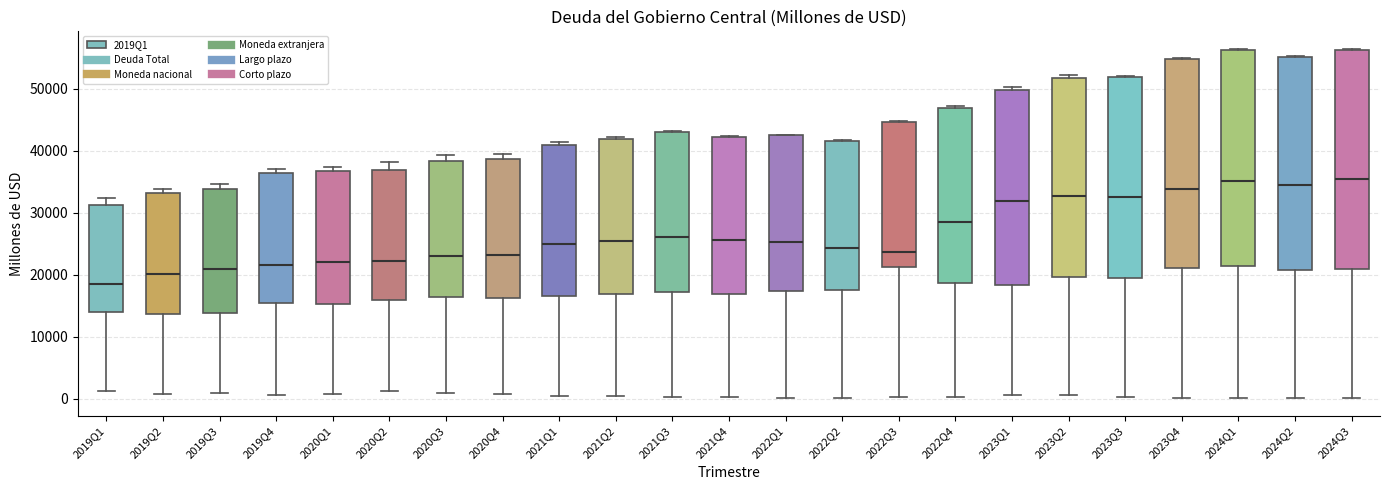

Reading left to right, transcribe this box plot: for each box, give where its median line is, the range the box spans, and where its two whiskers end, as read against the y-axis. The values are not printed on the chart, so give them approximately, as read against the axis.

2019Q1: median 19000, box 14000 to 31000, whiskers 1000 to 32000
2019Q2: median 20000, box 14000 to 33000, whiskers 1000 to 34000
2019Q3: median 21000, box 14000 to 34000, whiskers 1000 to 35000
2019Q4: median 22000, box 15000 to 36000, whiskers 1000 to 37000
2020Q1: median 22000, box 15000 to 37000, whiskers 1000 to 37000 (just above the box's upper edge)
2020Q2: median 22000, box 16000 to 37000, whiskers 1000 to 38000
2020Q3: median 23000, box 16000 to 38000, whiskers 1000 to 39000
2020Q4: median 23000, box 16000 to 39000, whiskers 1000 to 39000 (just above the box's upper edge)
2021Q1: median 25000, box 17000 to 41000, whiskers 0 to 41000 (just above the box's upper edge)
2021Q2: median 25000, box 17000 to 42000, whiskers 0 to 42000 (just above the box's upper edge)
2021Q3: median 26000, box 17000 to 43000, whiskers 0 to 43000
2021Q4: median 26000, box 17000 to 42000, whiskers 0 to 42000
2022Q1: median 25000, box 17000 to 43000, whiskers 0 to 43000
2022Q2: median 24000, box 18000 to 42000, whiskers 0 to 42000
2022Q3: median 24000, box 21000 to 45000, whiskers 0 to 45000
2022Q4: median 29000, box 19000 to 47000, whiskers 0 to 47000
2023Q1: median 32000, box 18000 to 50000, whiskers 1000 to 50000 (just above the box's upper edge)
2023Q2: median 33000, box 20000 to 52000, whiskers 1000 to 52000 (just above the box's upper edge)
2023Q3: median 33000, box 20000 to 52000, whiskers 0 to 52000
2023Q4: median 34000, box 21000 to 55000, whiskers 0 to 55000
2024Q1: median 35000, box 21000 to 56000, whiskers 0 to 56000
2024Q2: median 34000, box 21000 to 55000, whiskers 0 to 55000
2024Q3: median 36000, box 21000 to 56000, whiskers 0 to 56000